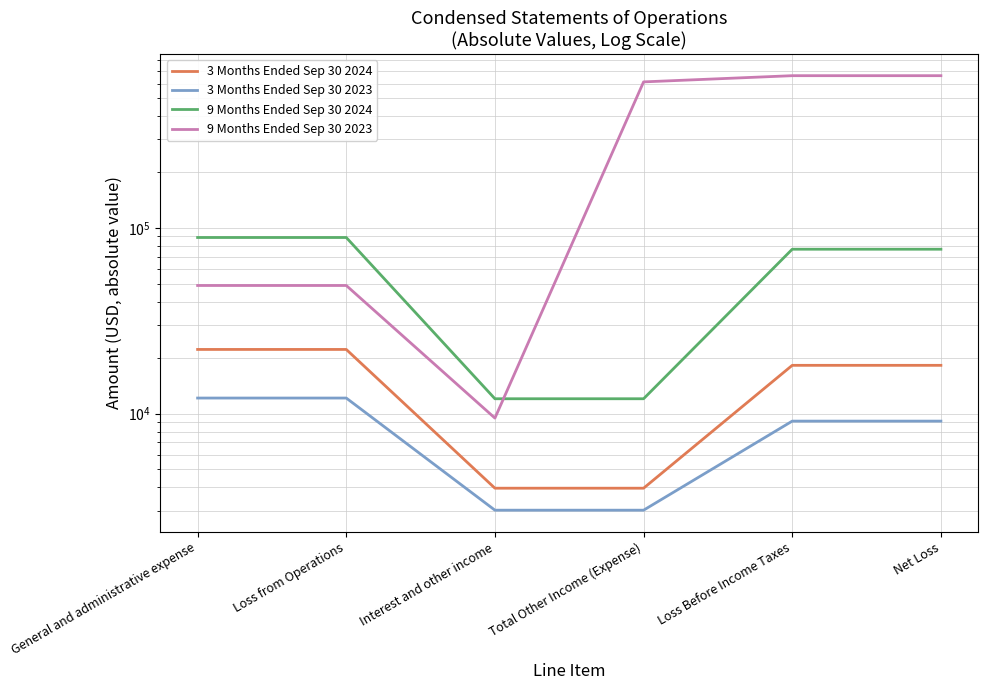

List the labels in order of 3 Months Ended Sep 30 2023 value, largest first.

General and administrative expense, Loss from Operations, Loss Before Income Taxes, Net Loss, Interest and other income, Total Other Income (Expense)